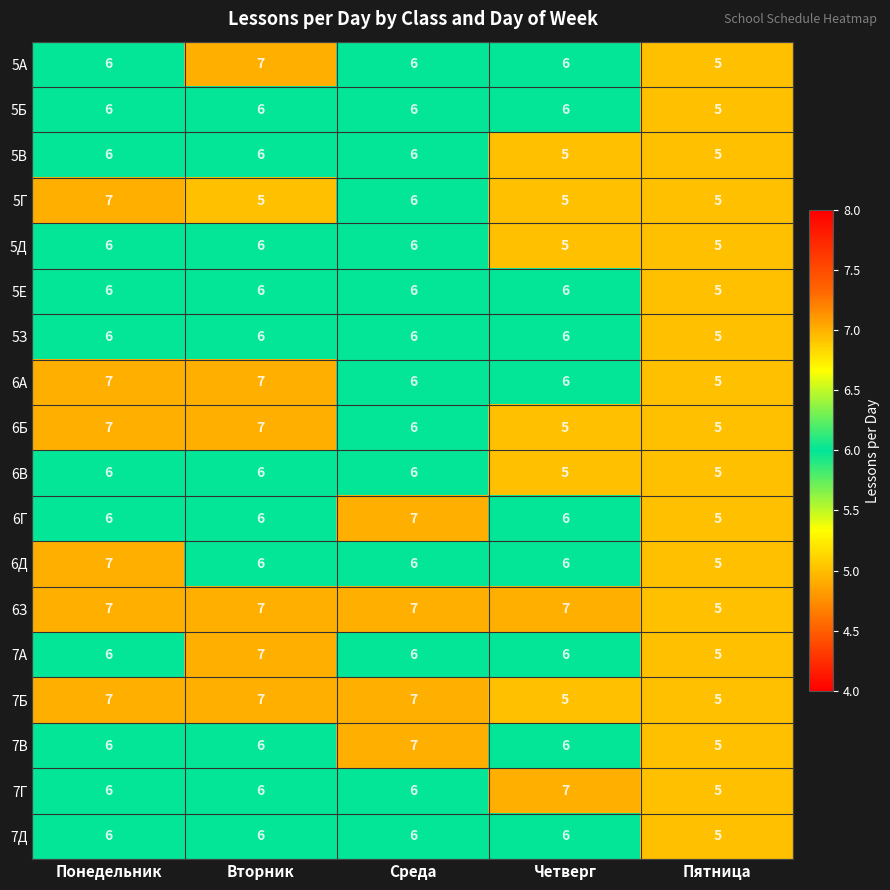

At how many categories does at least one series exceed 6?

4